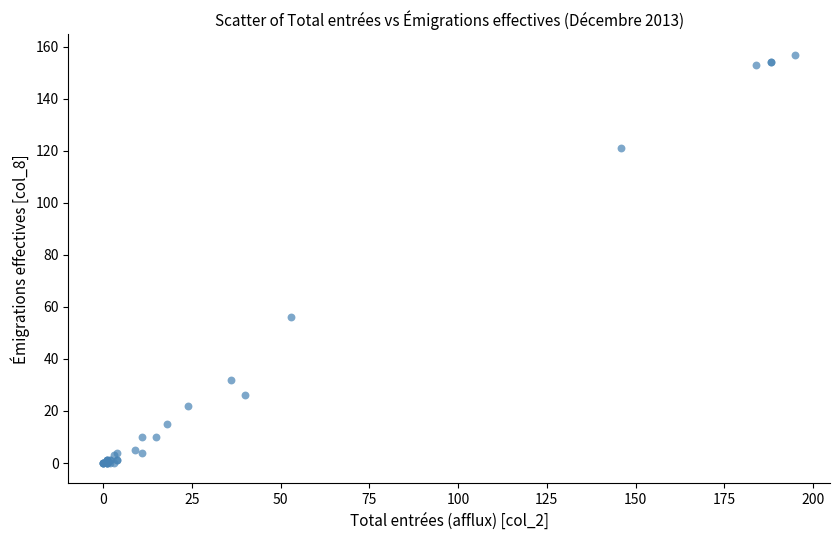

What Y value in the scatter plot is closest to 78?

56